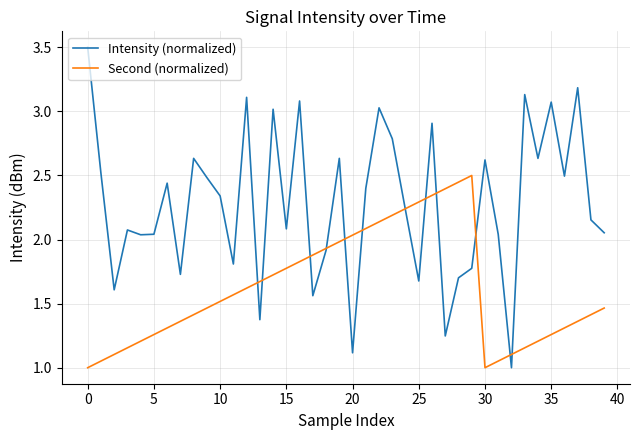

Rank the series by their average value, from highest to lowest.

Intensity (normalized), Second (normalized)